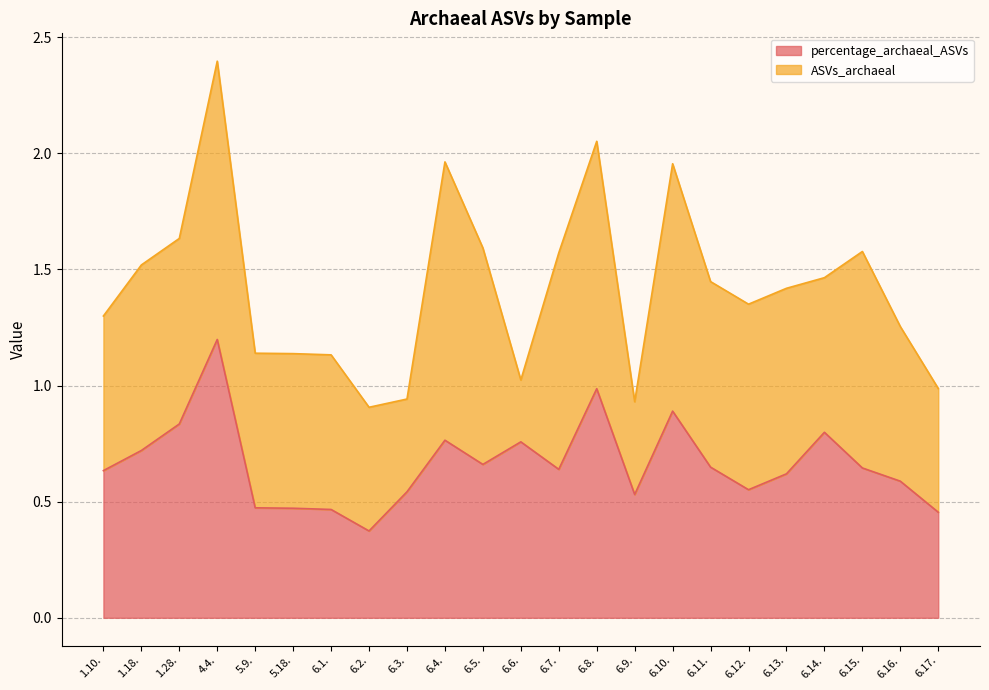

What is the label of the 2nd point from the right?

6.16.